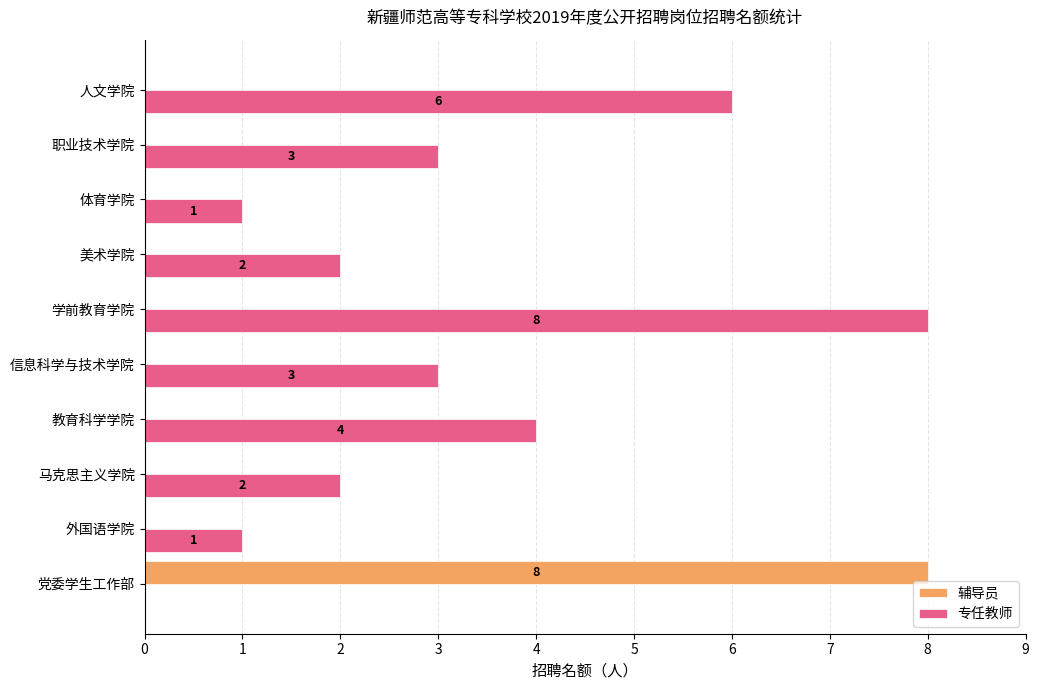

What is the sum of all 辅导员 values?

8